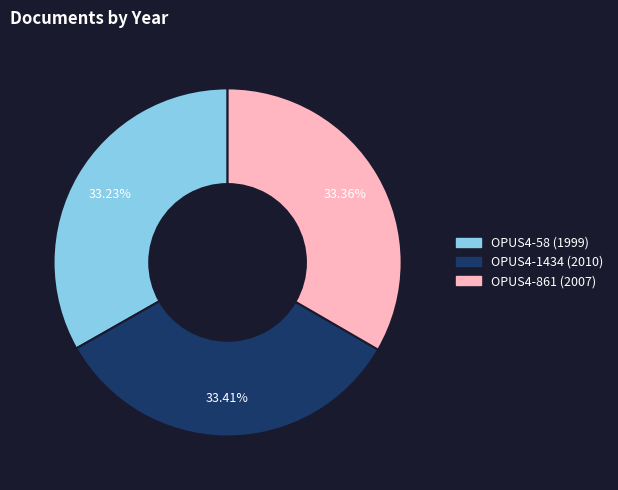

What is the ratio of the value at OPUS4-58 (1999) to the value at OPUS4-861 (2007)?

1.0